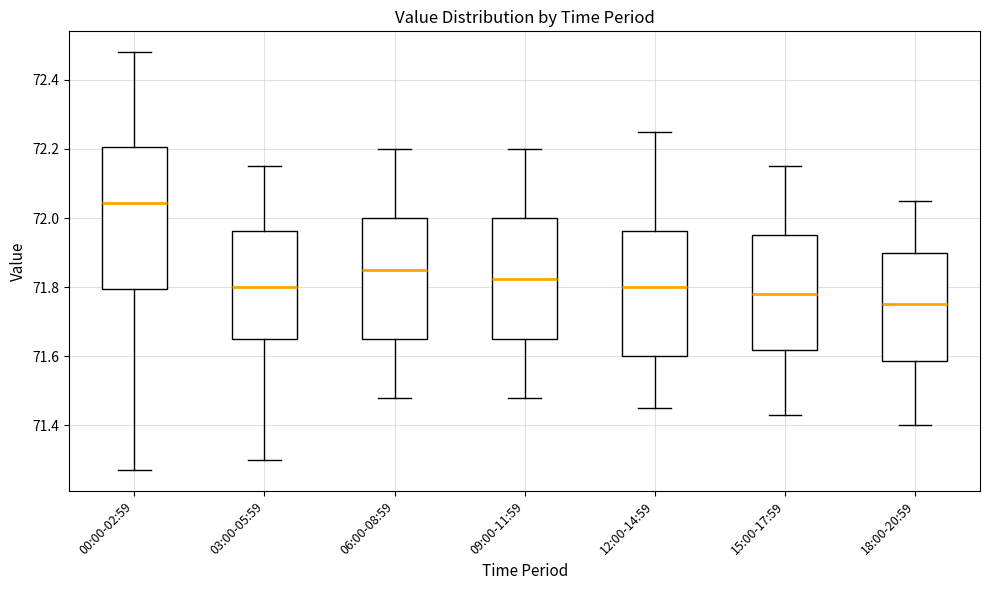

Reading left to right, transcribe this box plot: for each box, give where its median line is, the range the box spans, and where its two whiskers end, as read against the y-axis. The values are not printed on the chart, so give them approximately, as read against the axis.

00:00-02:59: median 72.04, box 71.80 to 72.20, whiskers 71.28 to 72.48
03:00-05:59: median 71.80, box 71.66 to 71.96, whiskers 71.30 to 72.16
06:00-08:59: median 71.86, box 71.66 to 72.00, whiskers 71.48 to 72.20
09:00-11:59: median 71.82, box 71.66 to 72.00, whiskers 71.48 to 72.20
12:00-14:59: median 71.80, box 71.60 to 71.96, whiskers 71.46 to 72.26
15:00-17:59: median 71.78, box 71.62 to 71.96, whiskers 71.44 to 72.16
18:00-20:59: median 71.76, box 71.58 to 71.90, whiskers 71.40 to 72.06